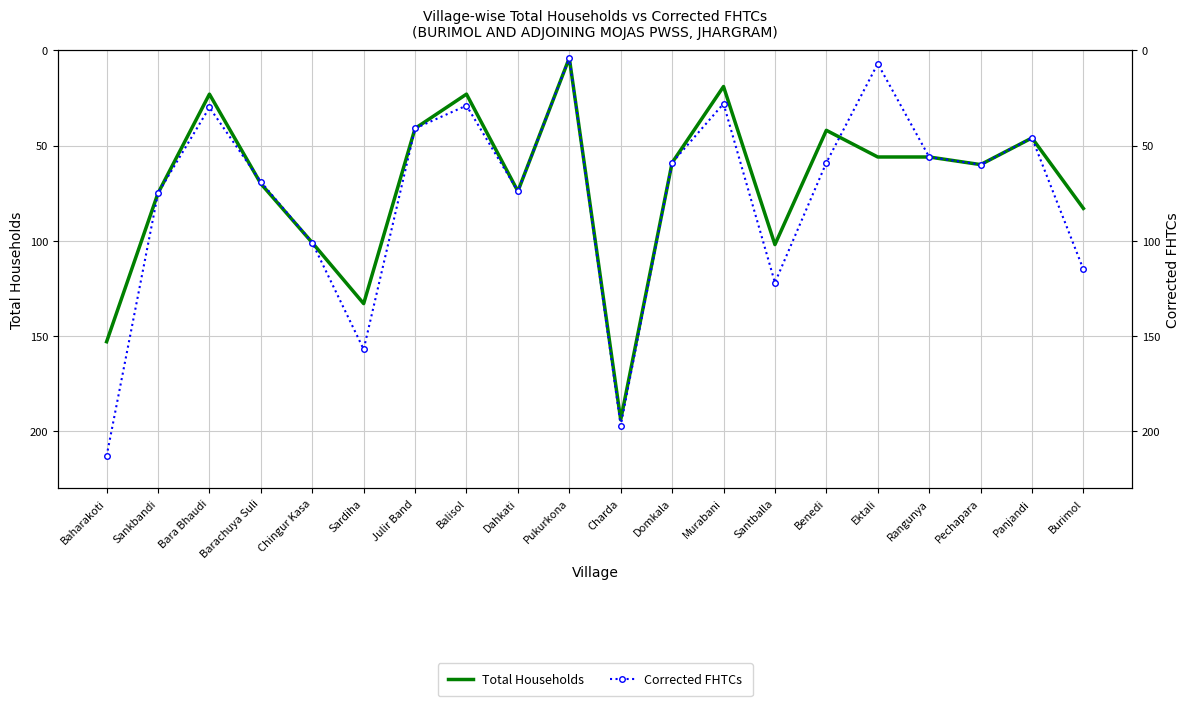

What is the sum of the Corrected FHTCs values at Panjandi and Baharakoti?

259